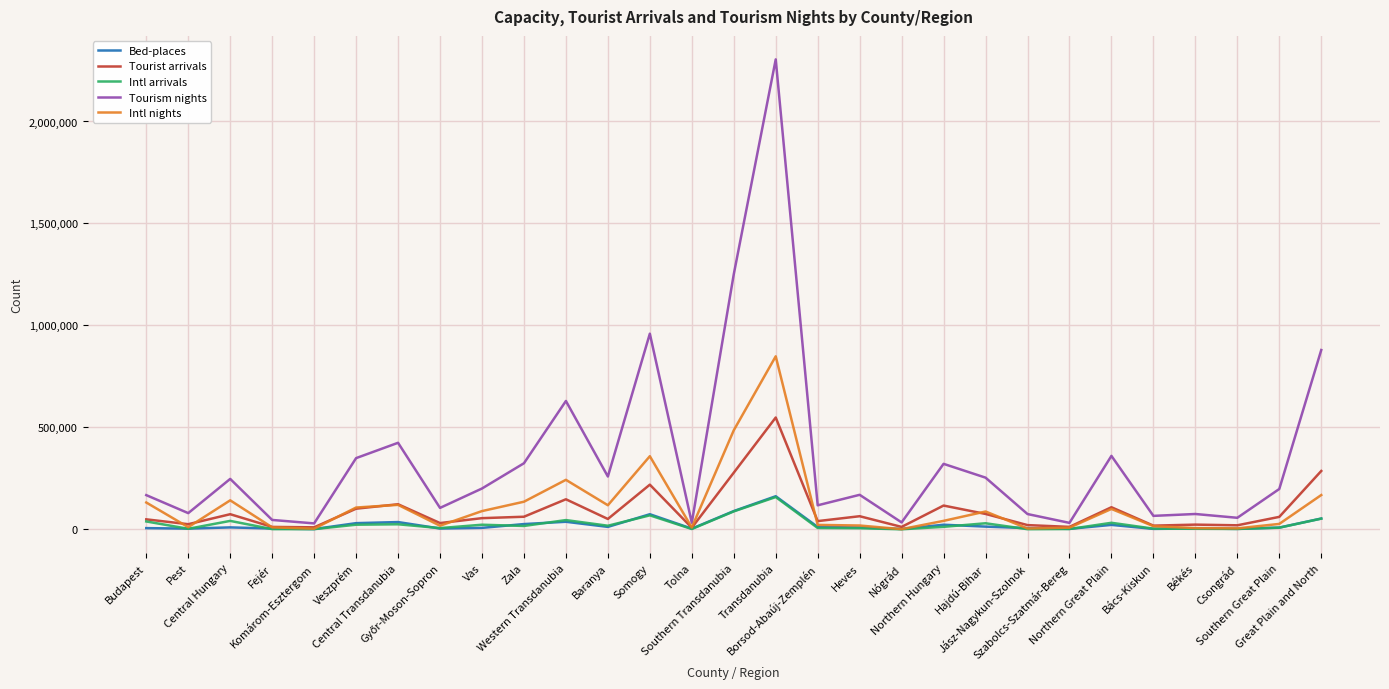

Which series has the largest range (max minus min)?

Tourism nights